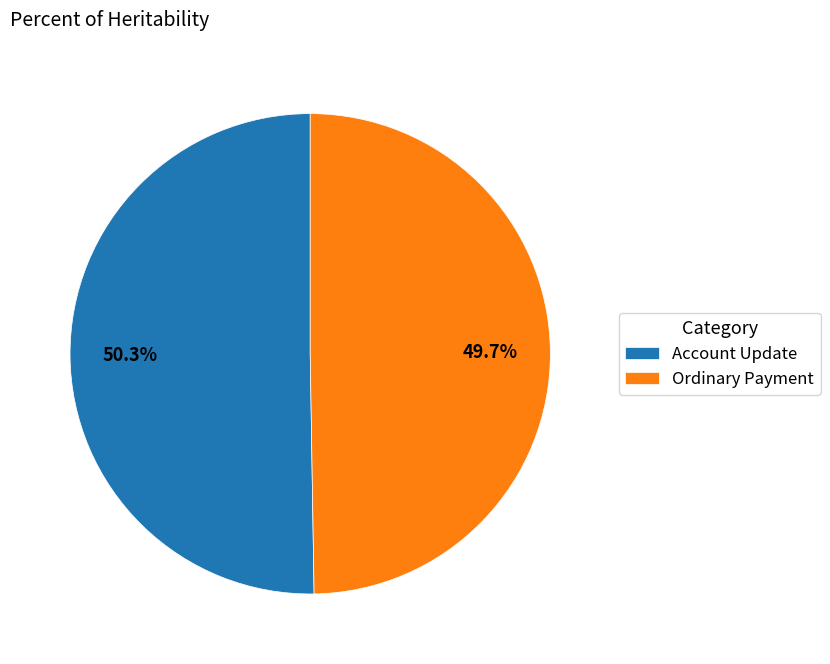

What is the smallest slice in the pie chart?

Ordinary Payment